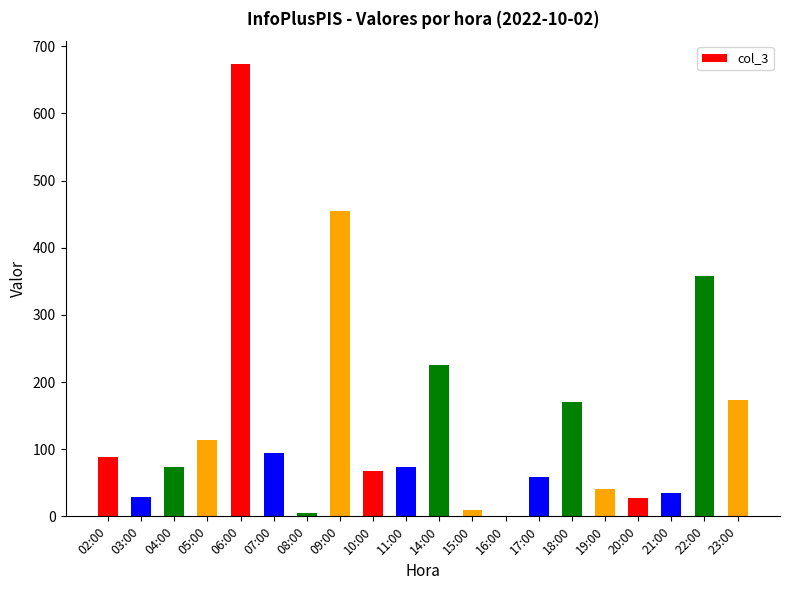

What is the greatest value displayed?

674